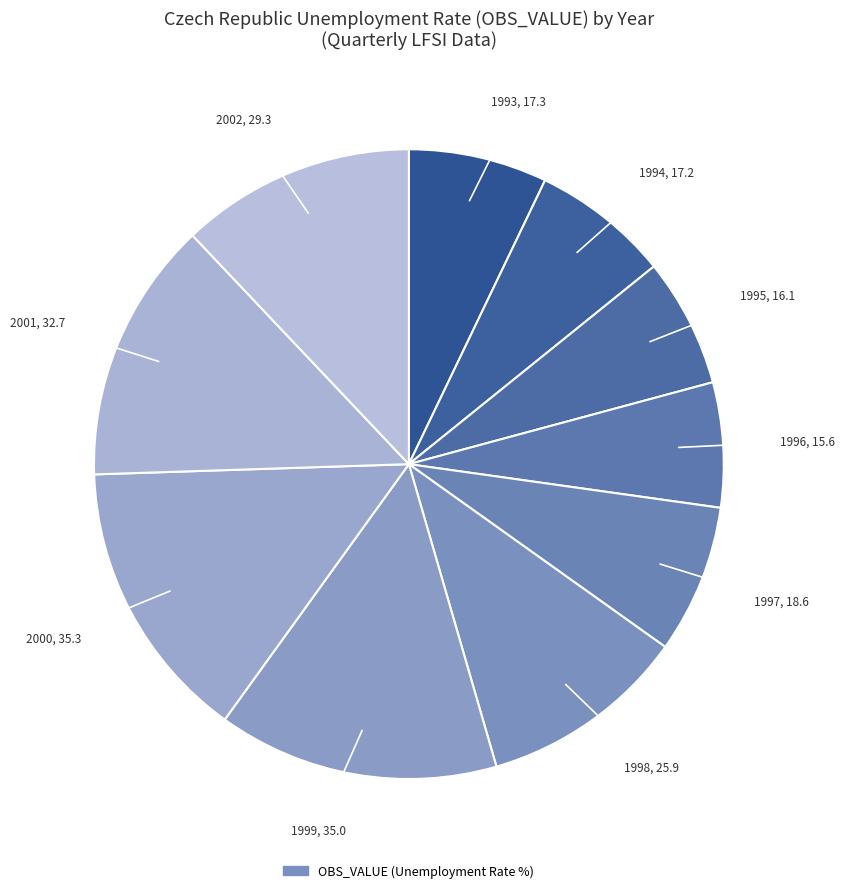

What is the largest slice in the pie chart?

2000-Q1